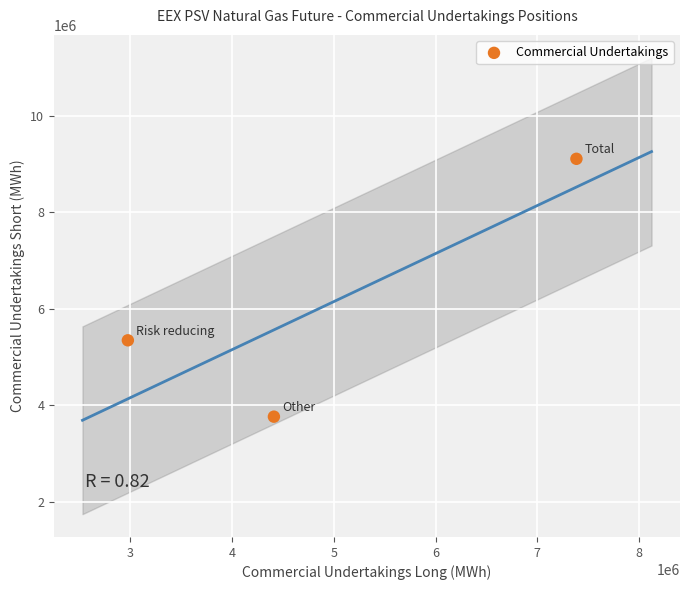

What Y value in the scatter plot is closest to 6436800?

5346576